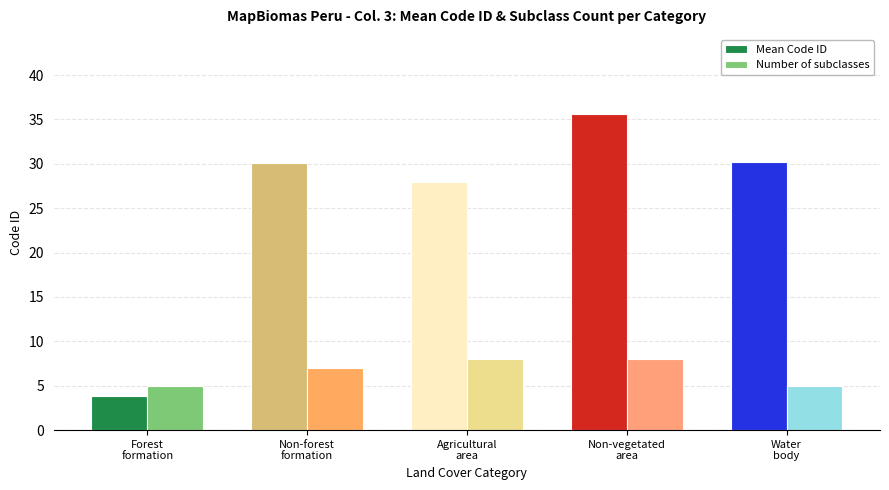

What is the total value across all series at Non-vegetated
area?

43.6